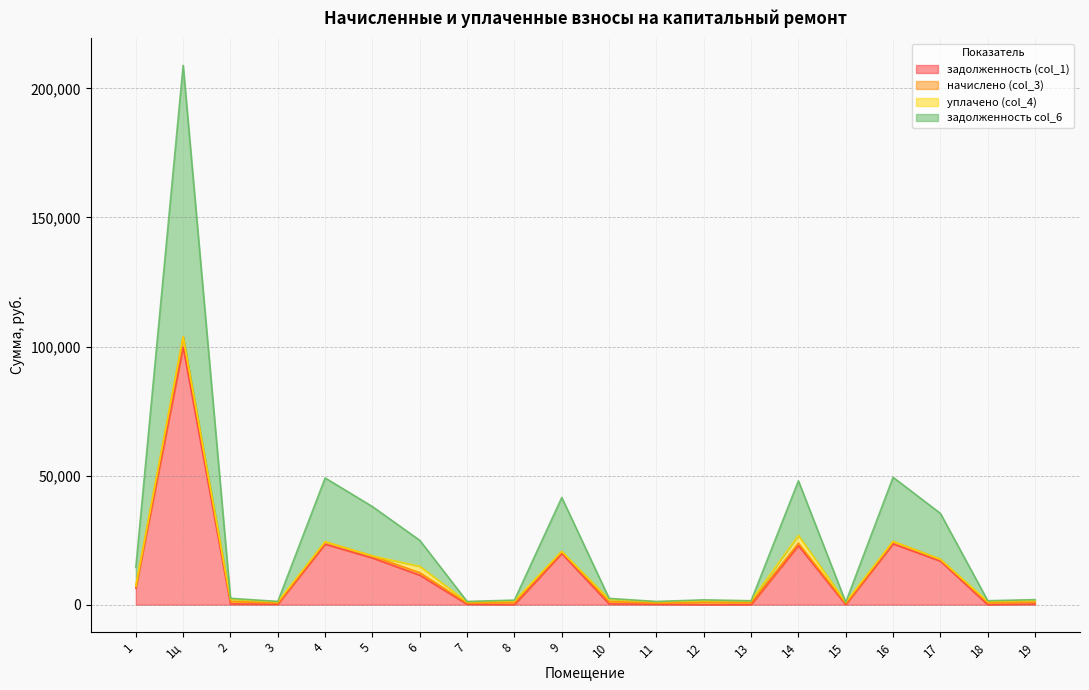

The value of задолженность (col_1) at 4 is 35582.5. True or false?

False